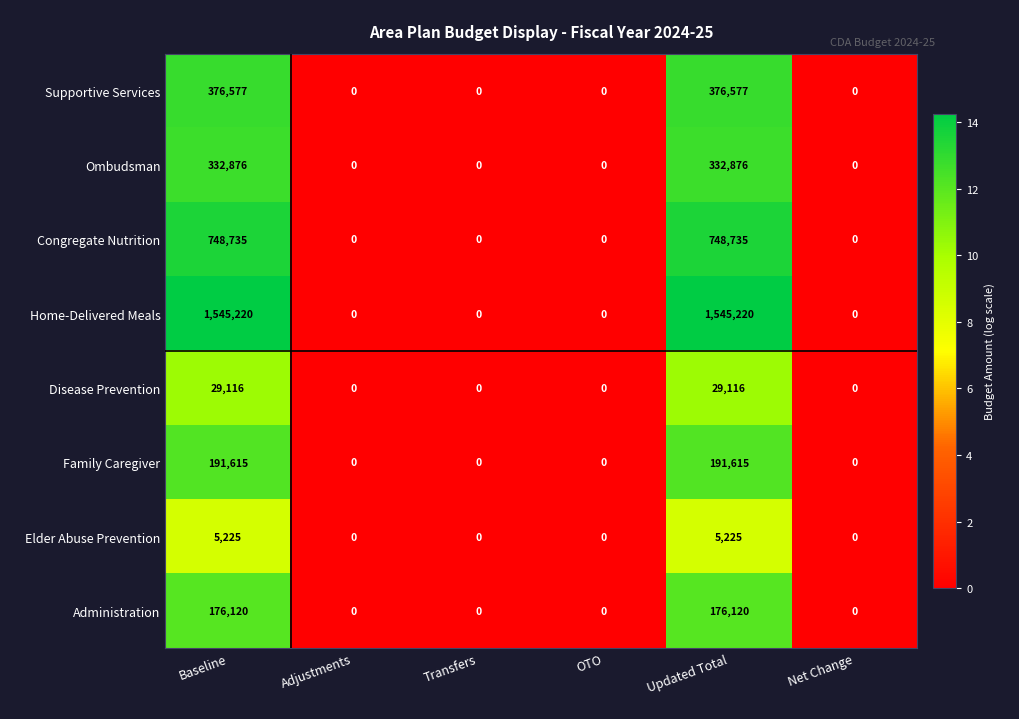

Which series has the widest spread of values?

Home-Delivered Meals